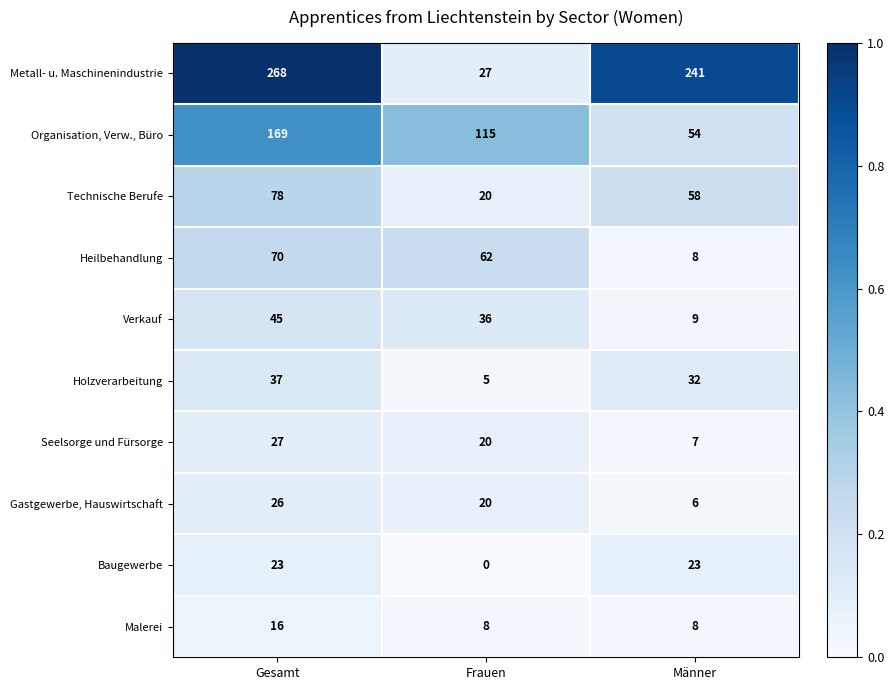

Reading left to right, list all the values displayed in this chart.

Metall- u. Maschinenindustrie: Gesamt=268	Frauen=27	Männer=241
Organisation, Verw., Büro: Gesamt=169	Frauen=115	Männer=54
Technische Berufe: Gesamt=78	Frauen=20	Männer=58
Heilbehandlung: Gesamt=70	Frauen=62	Männer=8
Verkauf: Gesamt=45	Frauen=36	Männer=9
Holzverarbeitung: Gesamt=37	Frauen=5	Männer=32
Seelsorge und Fürsorge: Gesamt=27	Frauen=20	Männer=7
Gastgewerbe, Hauswirtschaft: Gesamt=26	Frauen=20	Männer=6
Baugewerbe: Gesamt=23	Frauen=0	Männer=23
Malerei: Gesamt=16	Frauen=8	Männer=8